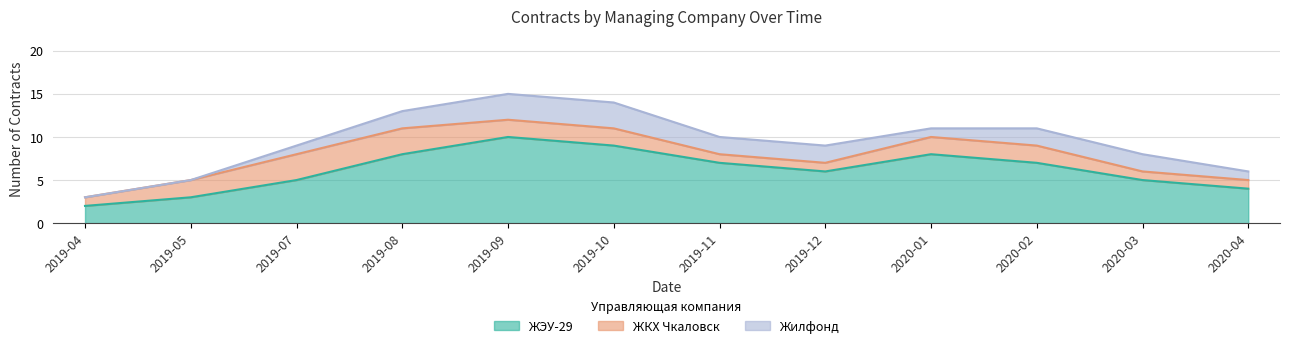

In ЖЭУ-29, how many points are lower than both neighbors (excluding endpoints)?

1